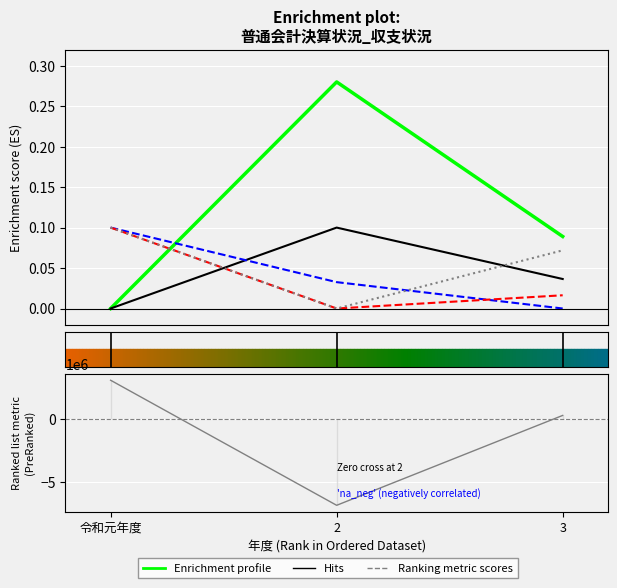

How many series are shown in this chart?

5